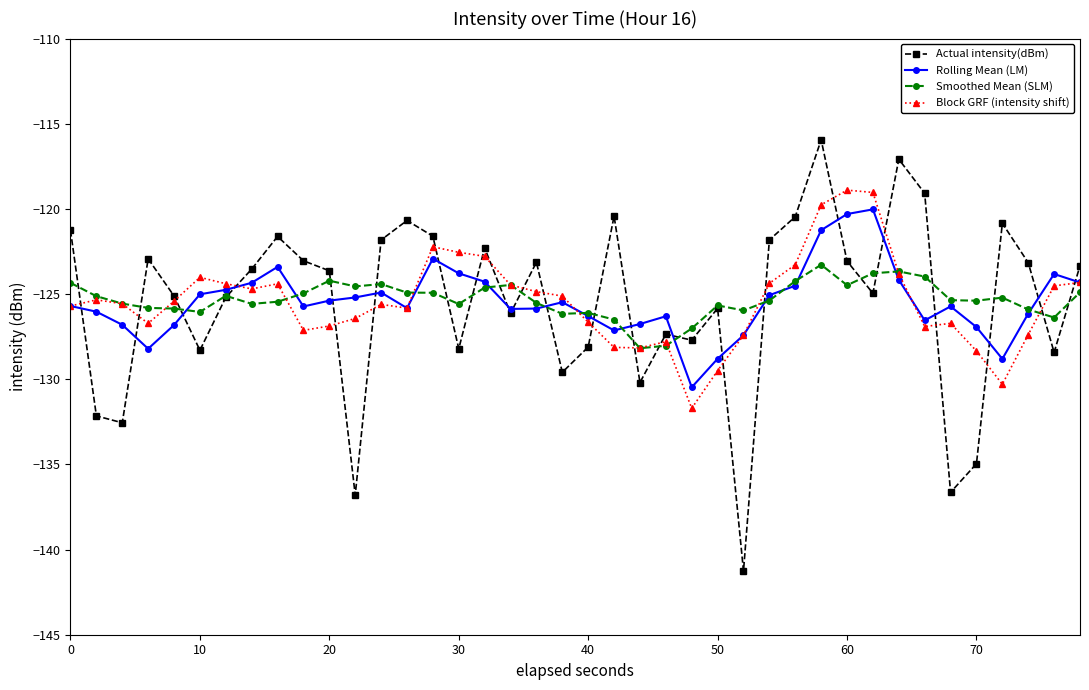

What is the maximum value shown in the chart?

-115.9